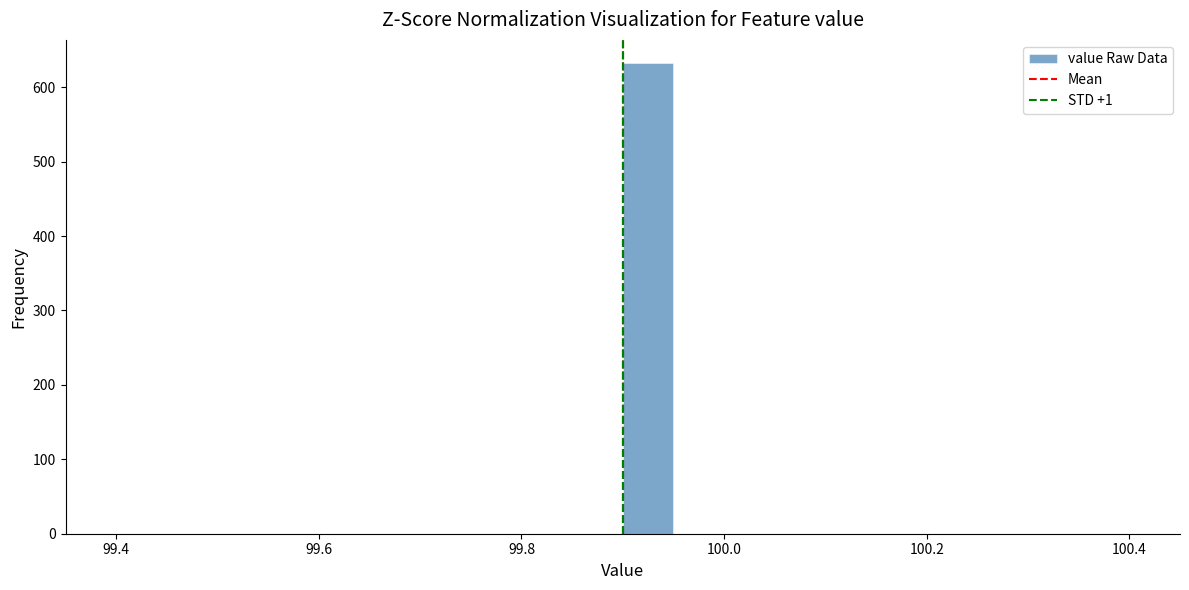

Around what value on the x-axis is the tallest bar? Give the approximate position of its centre, as read against the axis.

99.92